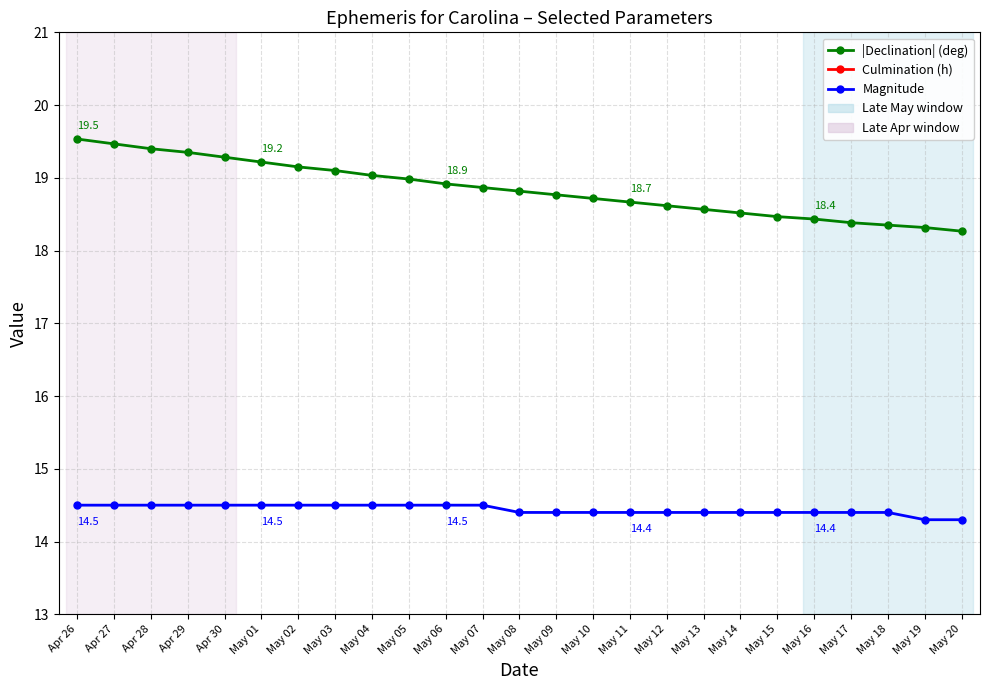

Which series has the largest range (max minus min)?

|Declination| (deg)